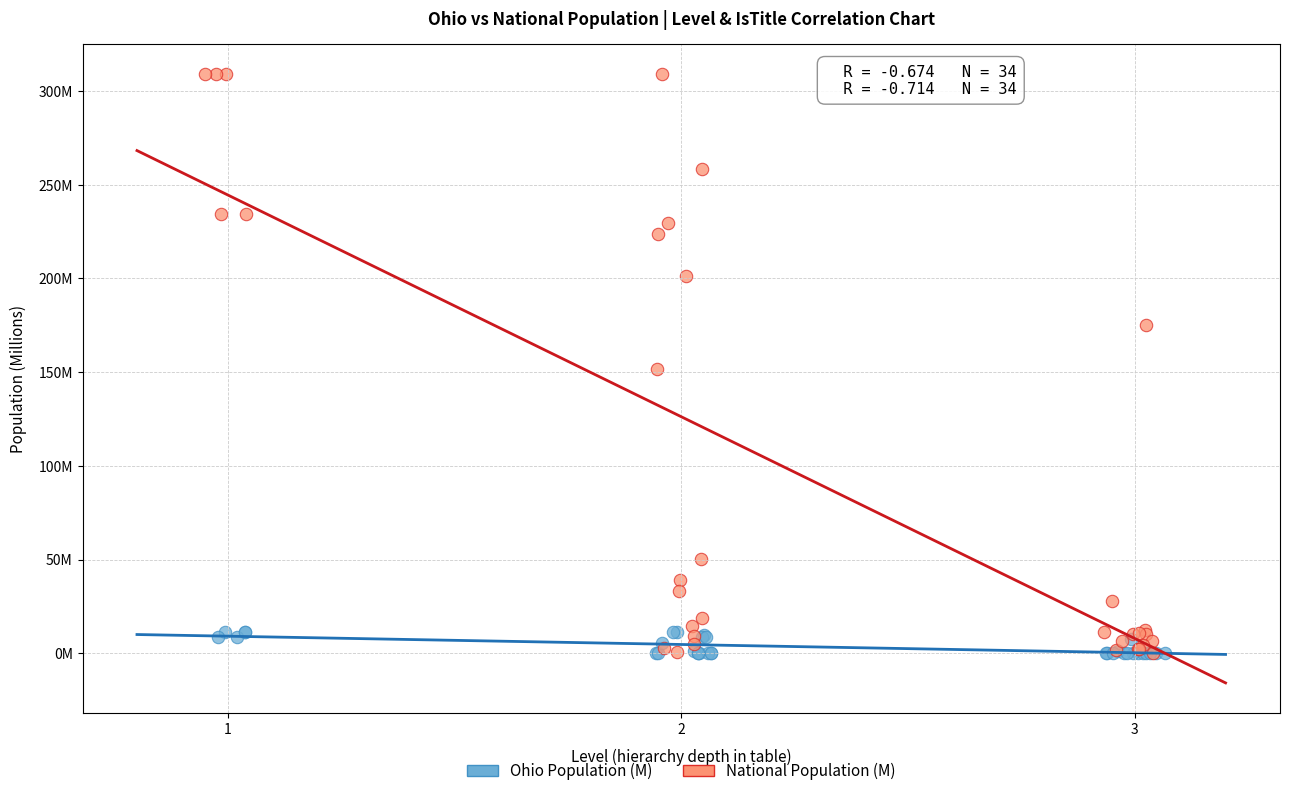

Which series contains the highest Y value?

National Population (M)